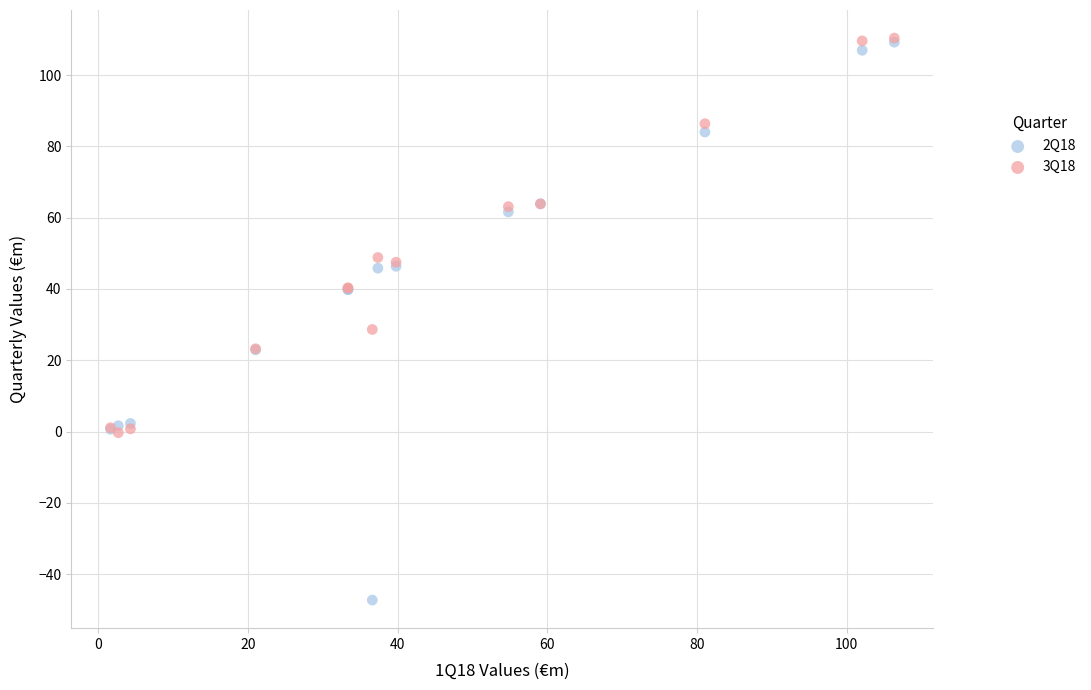

What are all the series names shown in the legend?

2Q18, 3Q18